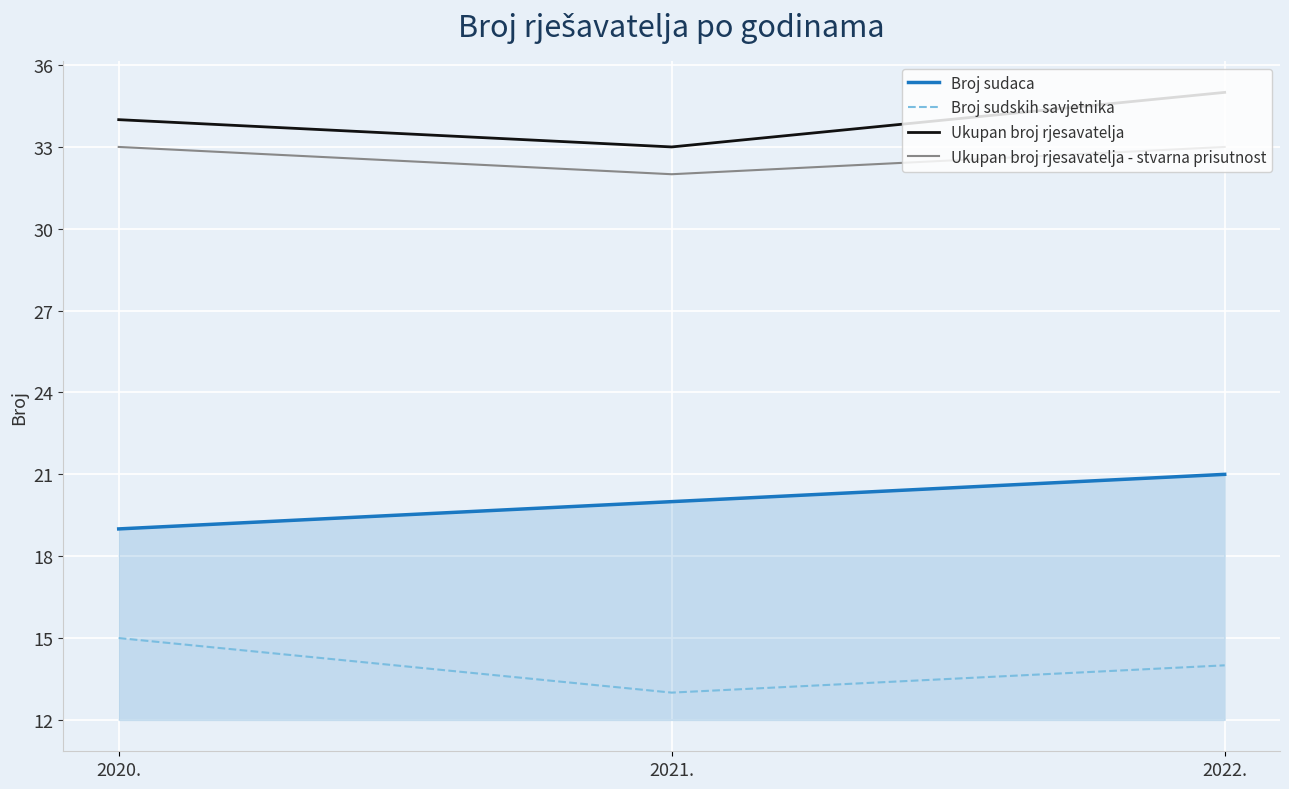

What are all the series names shown in the legend?

Broj sudaca, Broj sudskih savjetnika, Ukupan broj rjesavatelja, Ukupan broj rjesavatelja - stvarna prisutnost